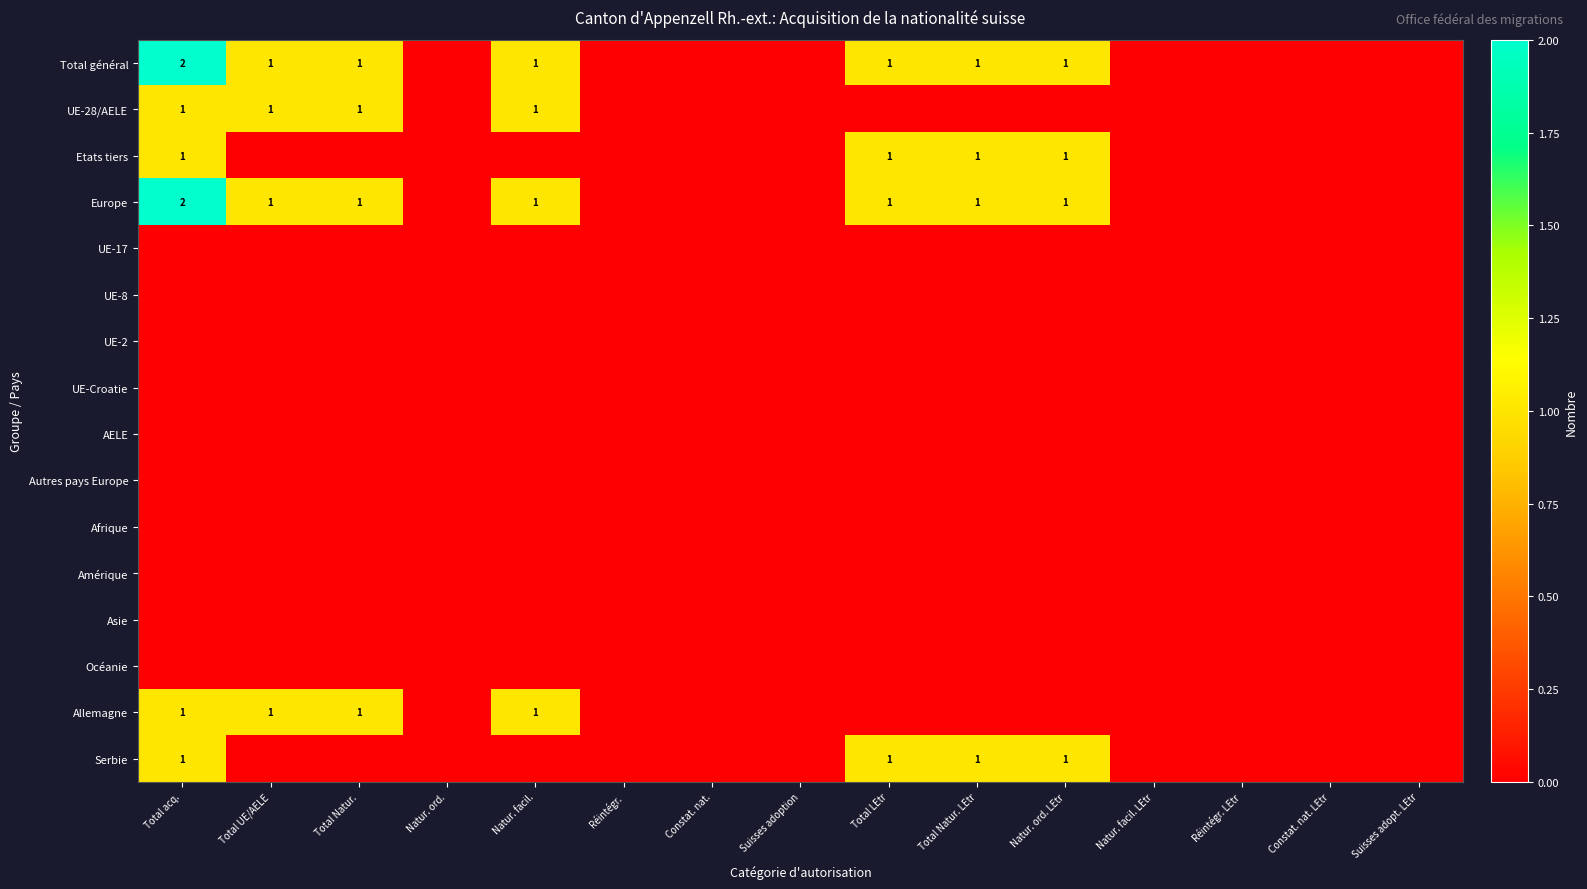

The value of UE-28/AELE at Suisses adopt. LEtr is 0. True or false?

True